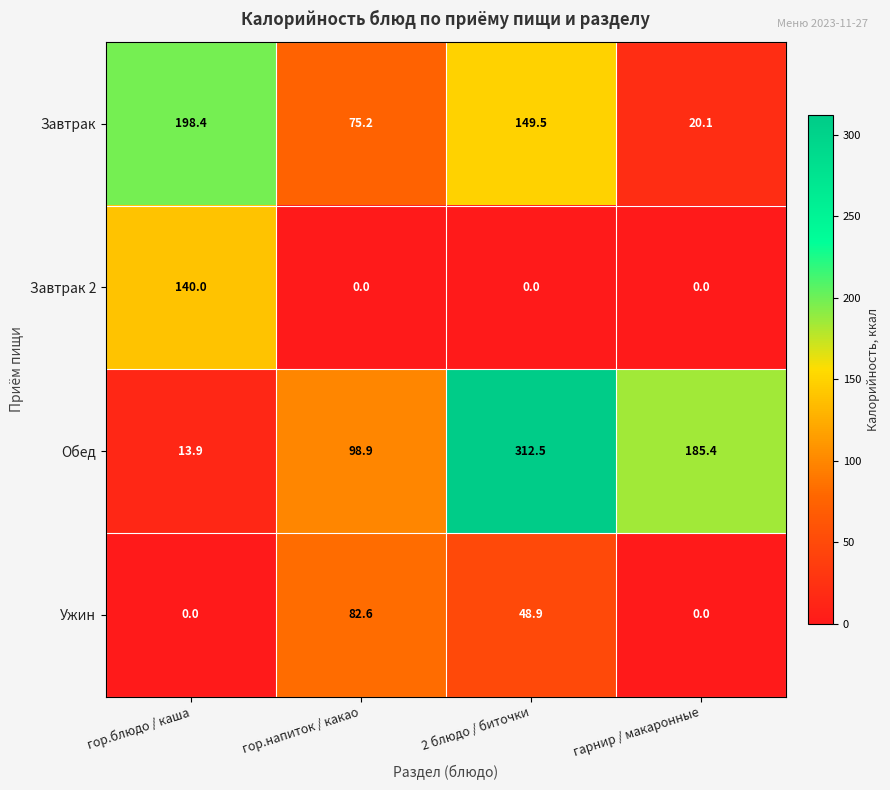

Rank the series by their maximum value, from lowest to highest.

Ужин, Завтрак 2, Завтрак, Обед